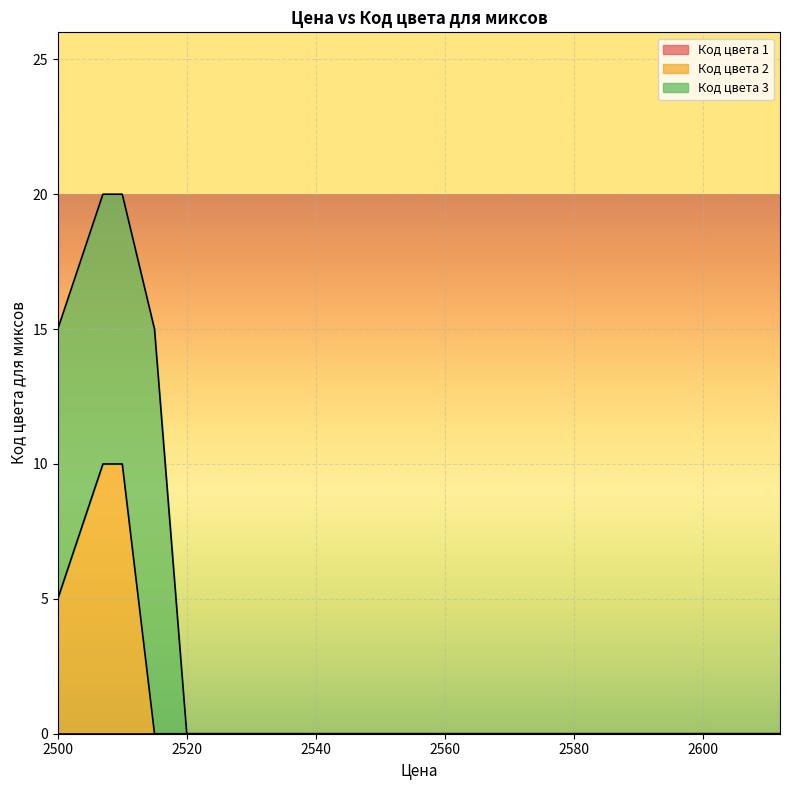

Between 2500 and 2610, which is larger?

2500